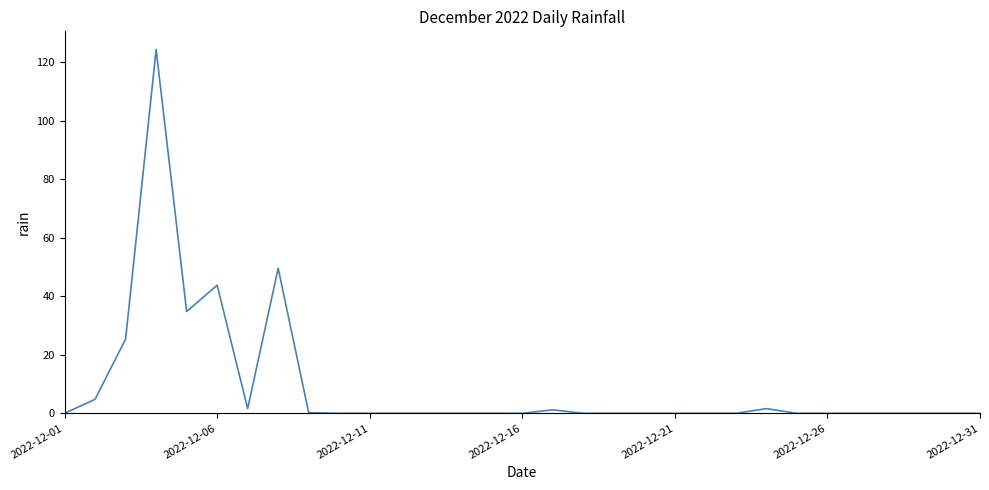

What is the greatest value displayed?

124.4